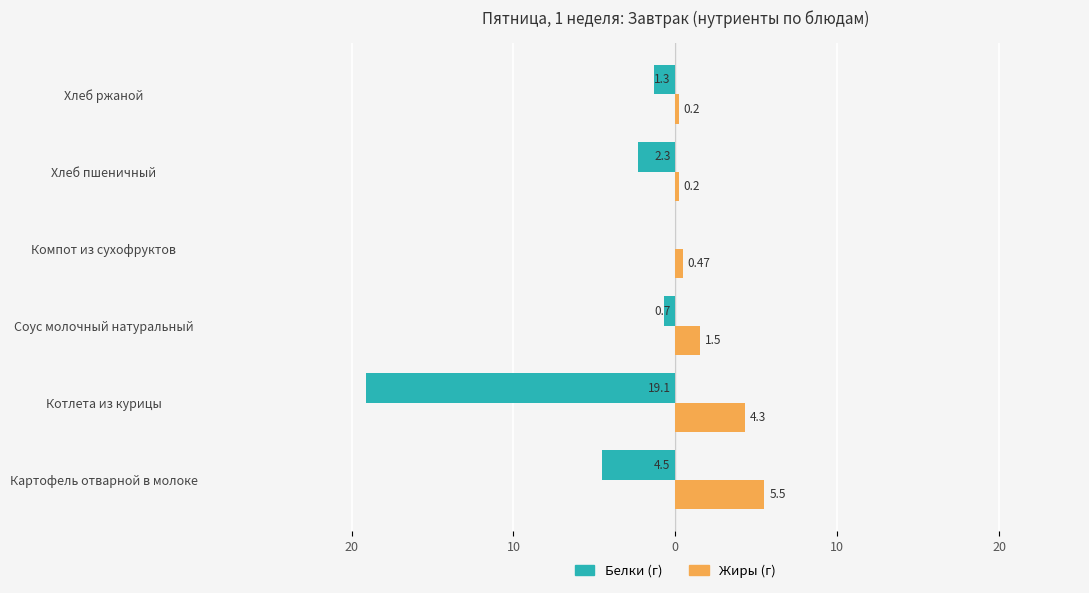

What is the average value of the Белки (г) series?

-4.7